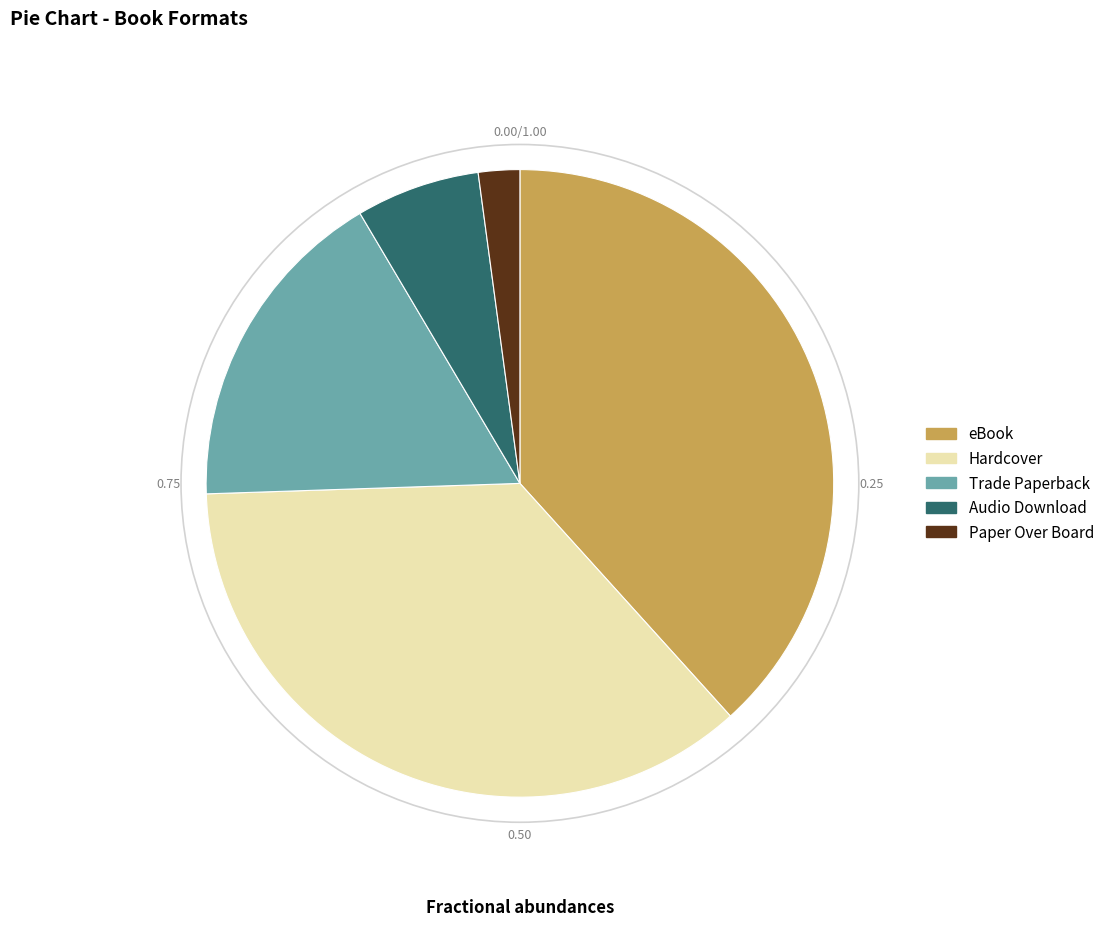

Do Hardcover and eBook together represent more than half of the pie?

Yes